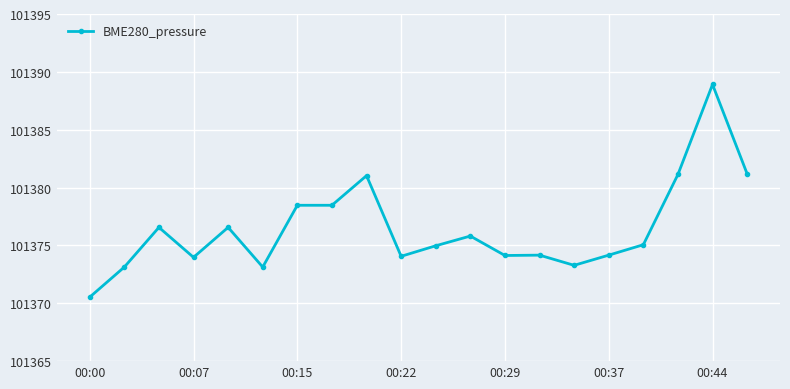

What is the minimum value shown in the chart?

101370.5